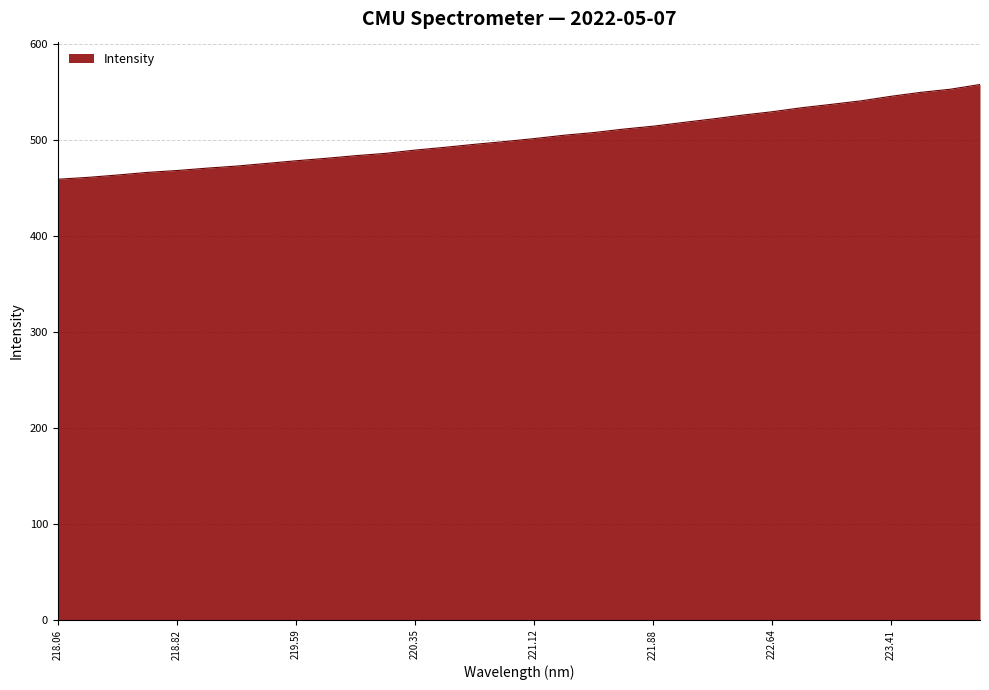

What is the difference between the maximum and minimum values?

98.7